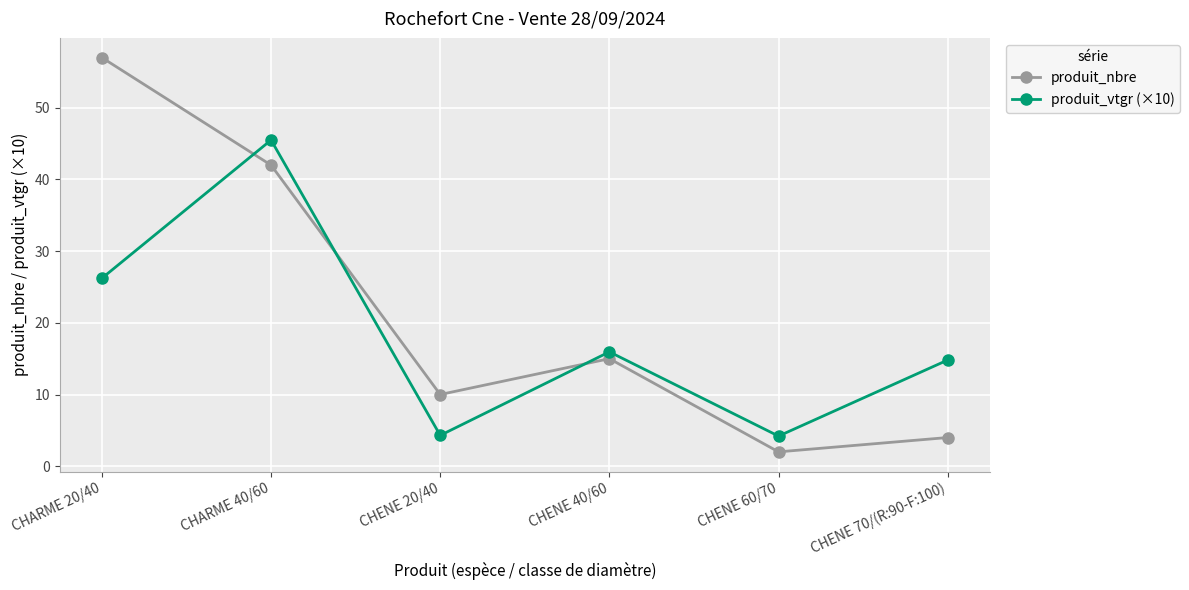

Which category has the lowest value in the produit_nbre series?

CHENE 60/70